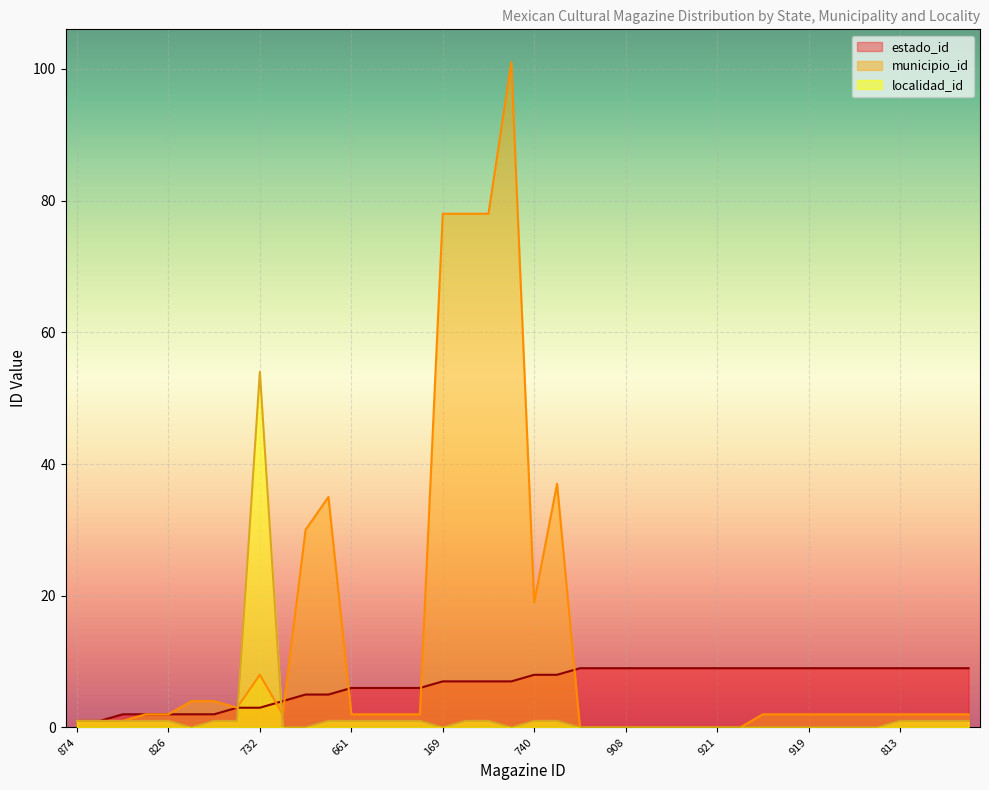

Is the value of estado_id at 918 greater than the value of municipio_id at 908?

Yes